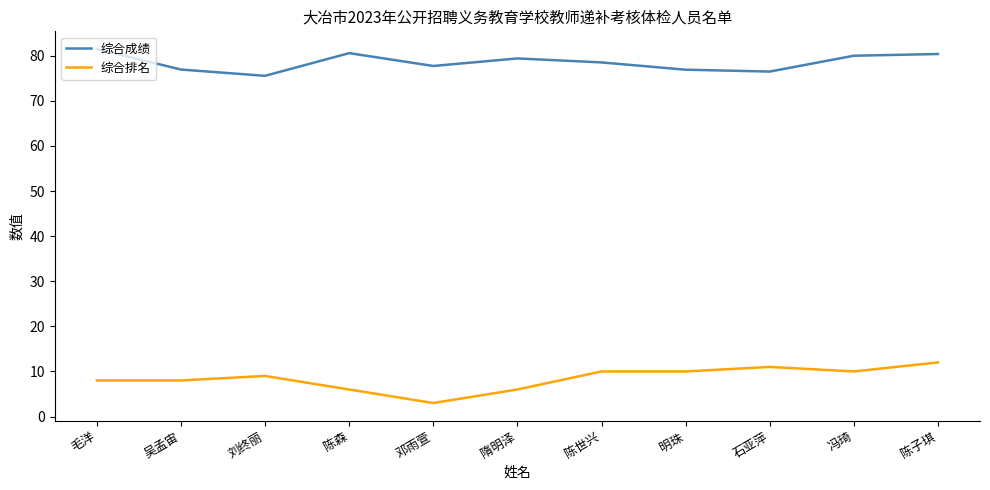

In 综合成绩, how many points are lower than both neighbors (excluding endpoints)?

3